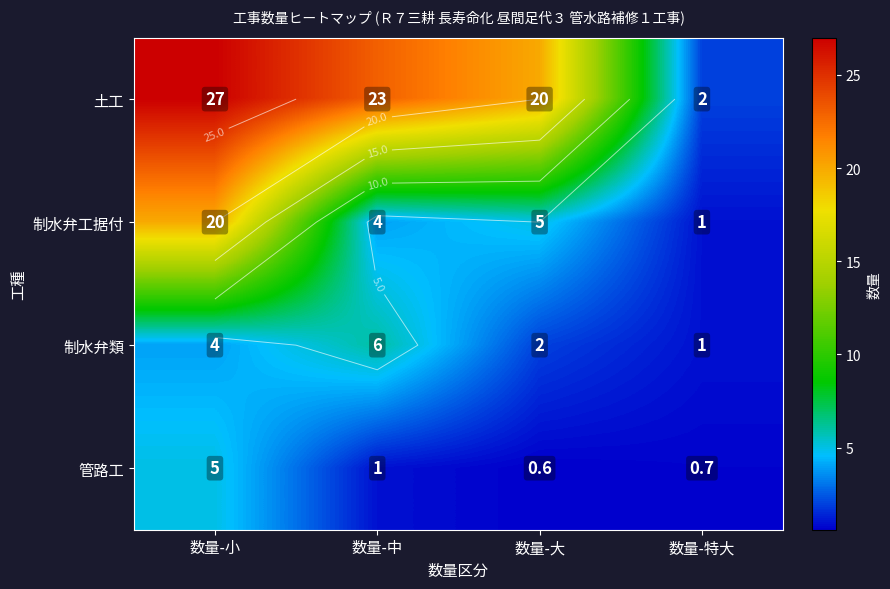

List the labels in order of 管路工 value, largest first.

数量-小, 数量-中, 数量-特大, 数量-大